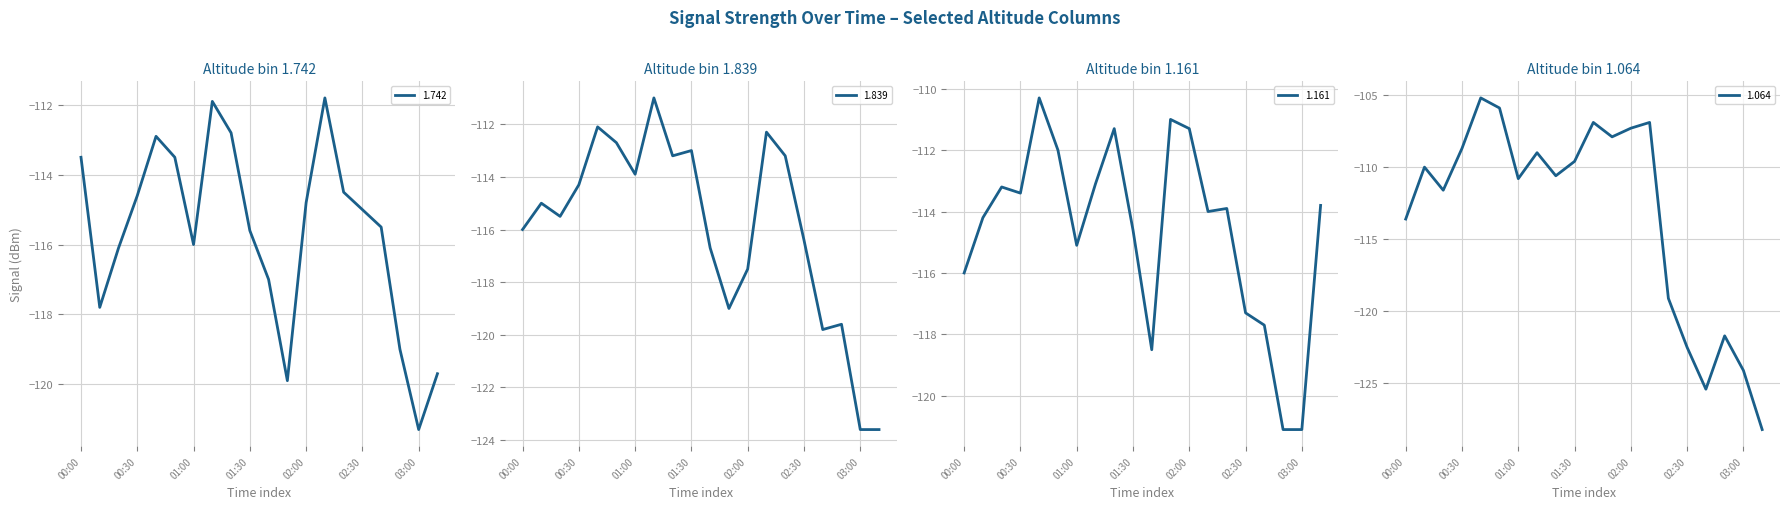

After their last crossing, which series has the higher values: 1.064 or 1.161?

1.161